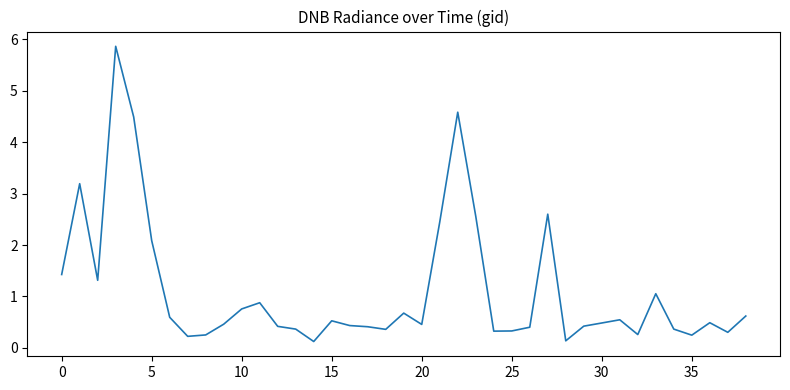

Is this an area chart (filled region under the line)?

No